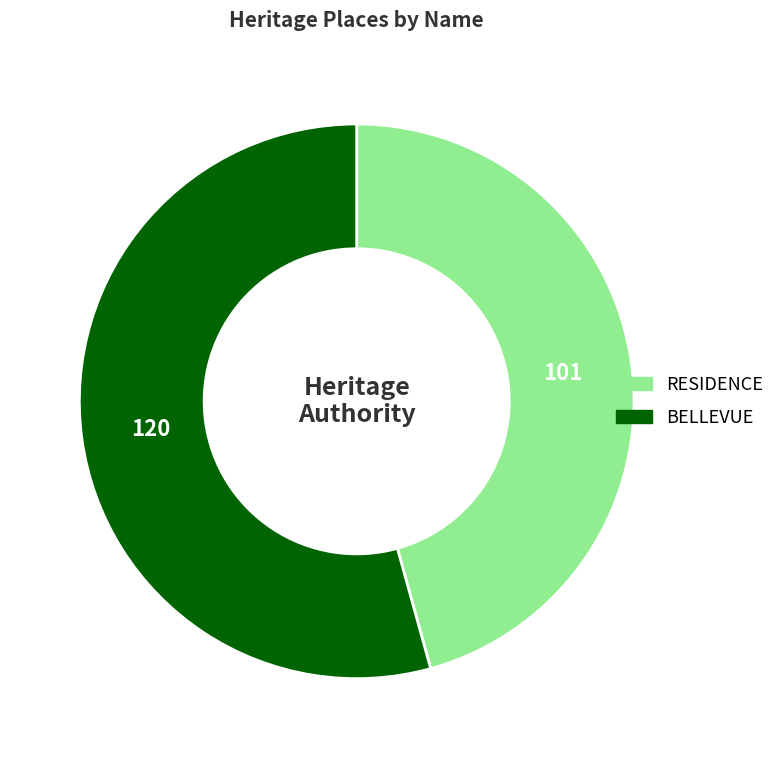

Is there a majority slice in this chart?

Yes